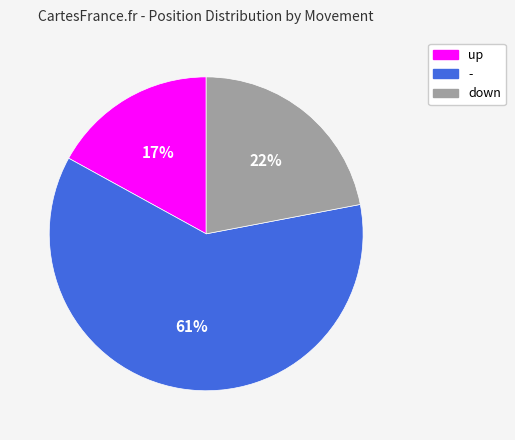

To the nearest percent, what is the difference between the largest and smallest slice percentages?

44%